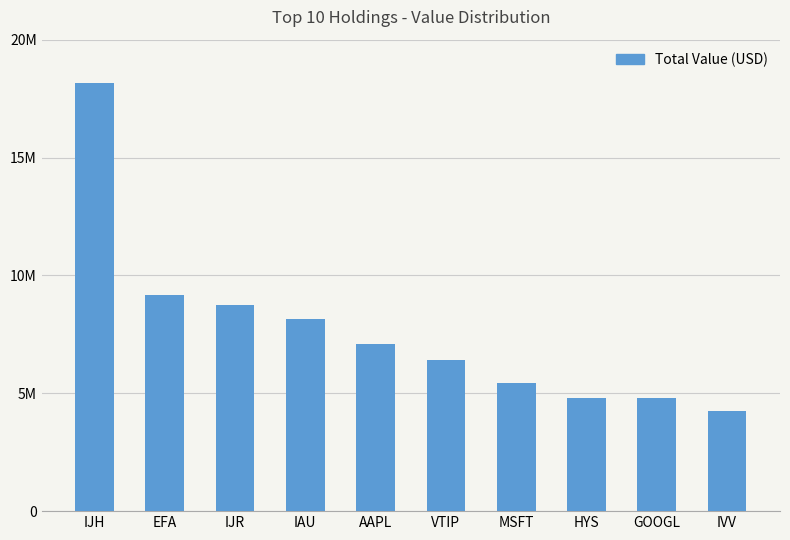

Rank the categories by value from lowest to highest.

IVV, GOOGL, HYS, MSFT, VTIP, AAPL, IAU, IJR, EFA, IJH